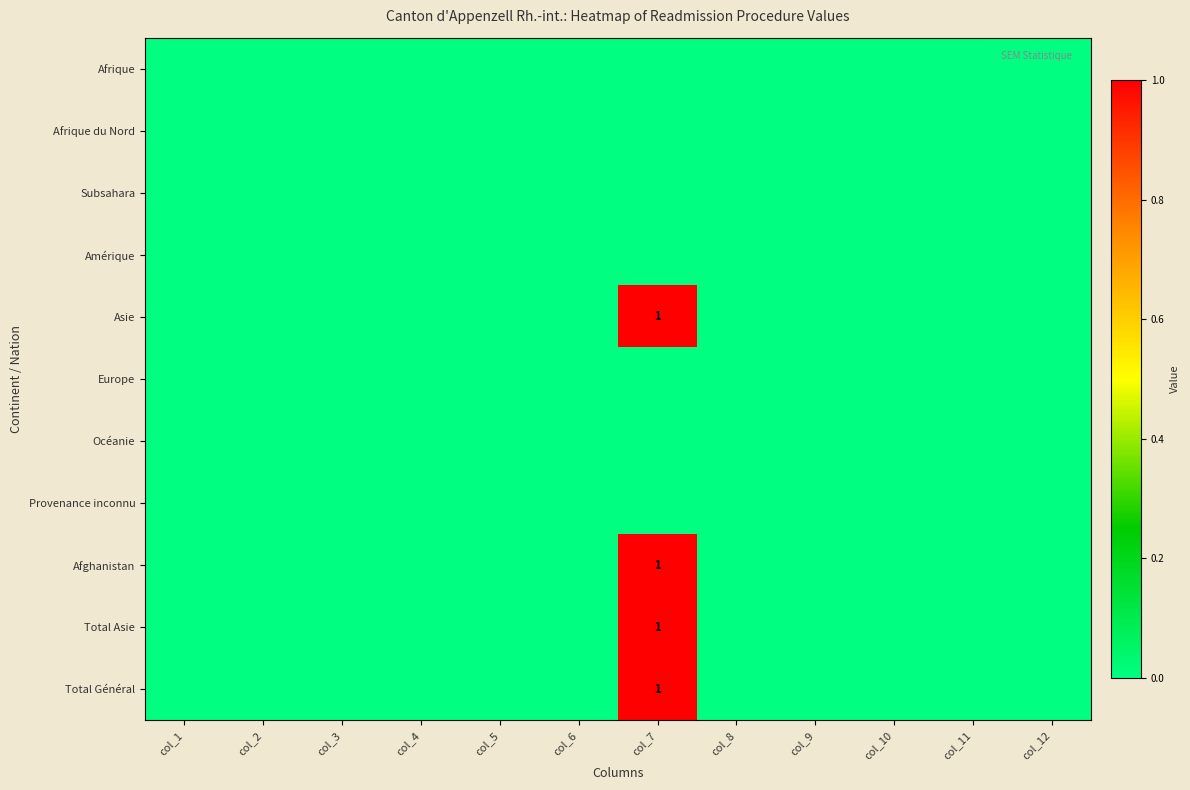

Is the value of Afrique du Nord at col_6 greater than the value of Asie at col_1?

No